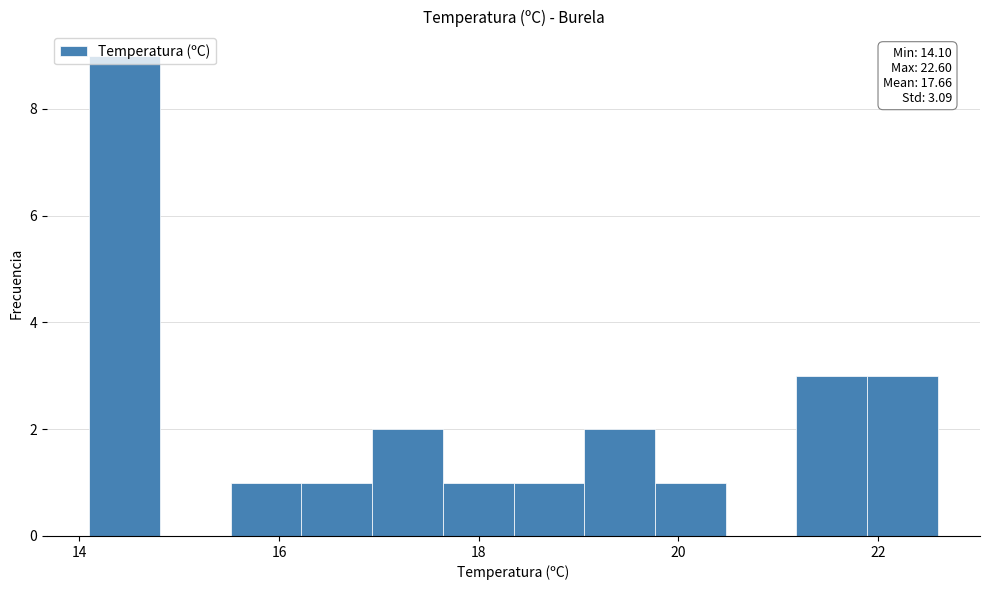

Read against the x-axis, roughly where is the centre of the tallest bar?

14.4